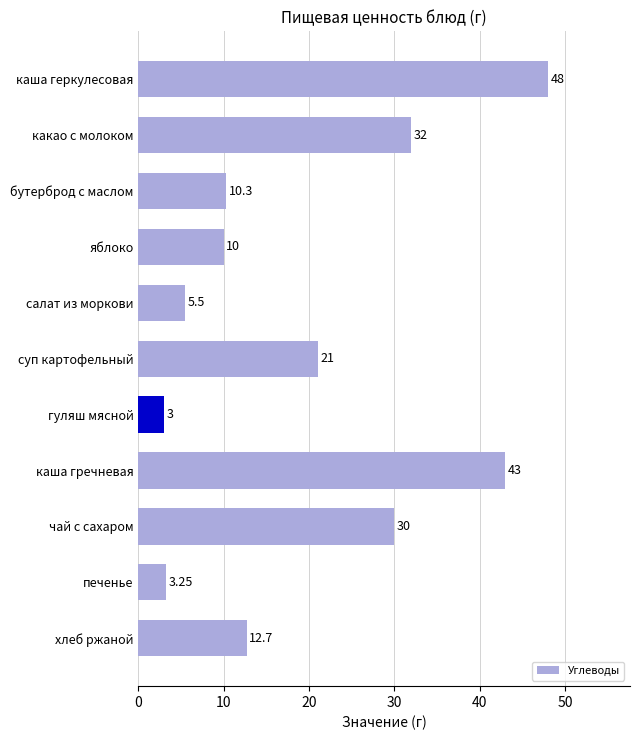

What is the smallest value displayed?

3.0